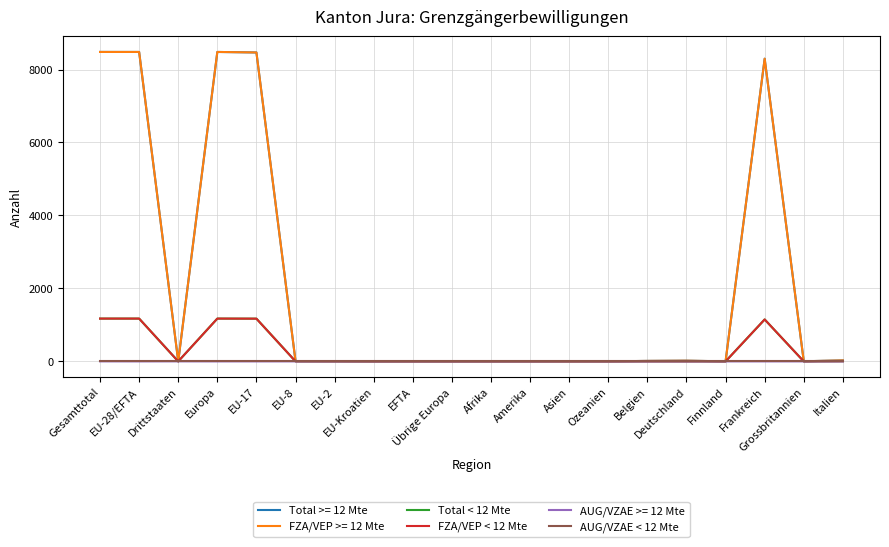

True or false: AUG/VZAE < 12 Mte and FZA/VEP < 12 Mte cross at least once.

False